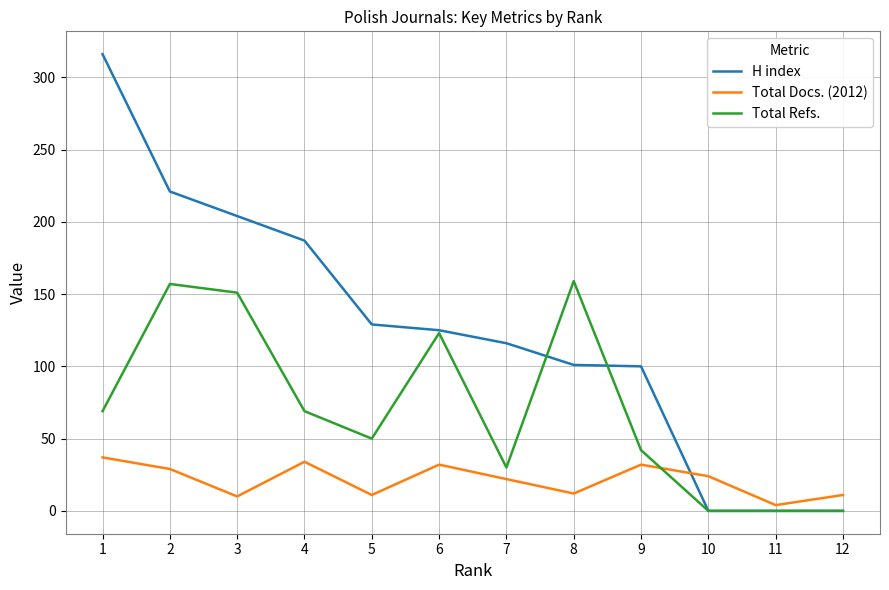

List the series in order of their overall mean, lowest first.

Total Docs. (2012), Total Refs., H index